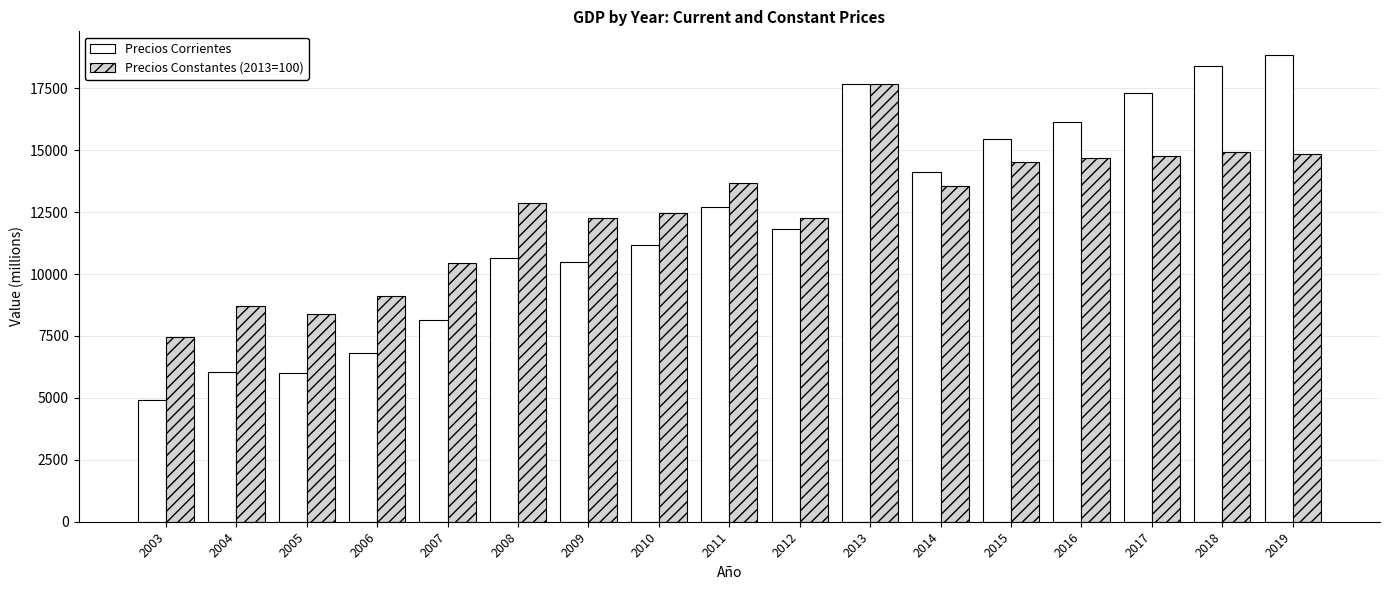

How many bars are there in total?

34